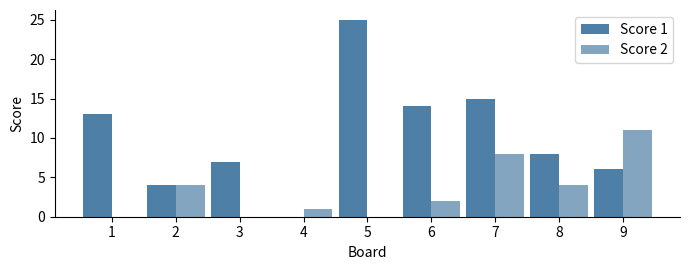

What is the value of the Score 2 bar at the 2nd from the left?

4